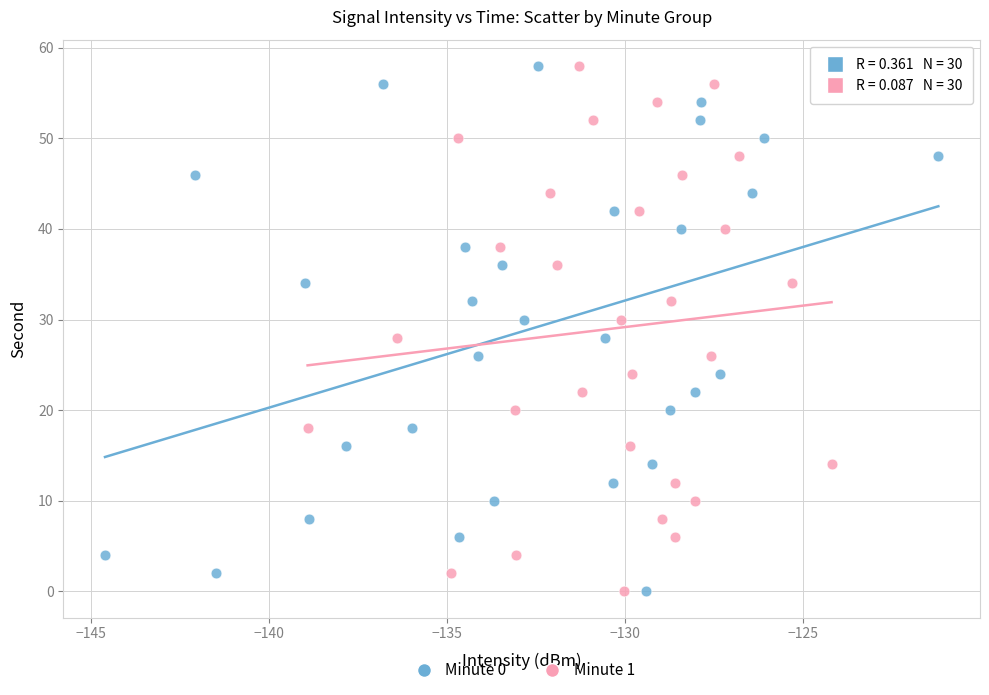

What are all the series names shown in the legend?

Minute 0, Minute 1